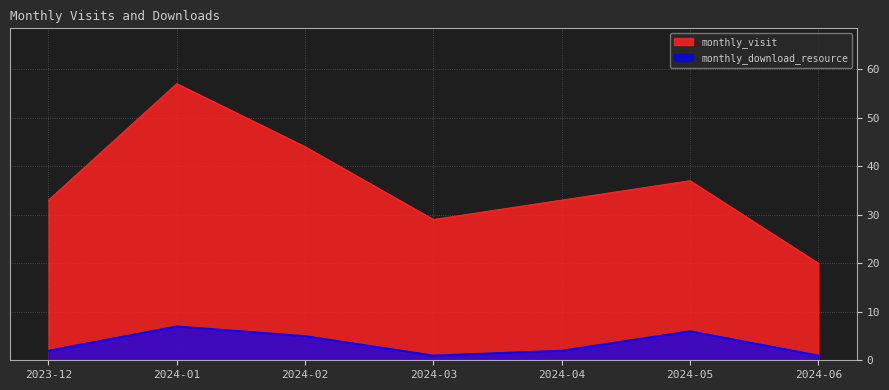

In monthly_visit, how many points are lower than both neighbors (excluding endpoints)?

1